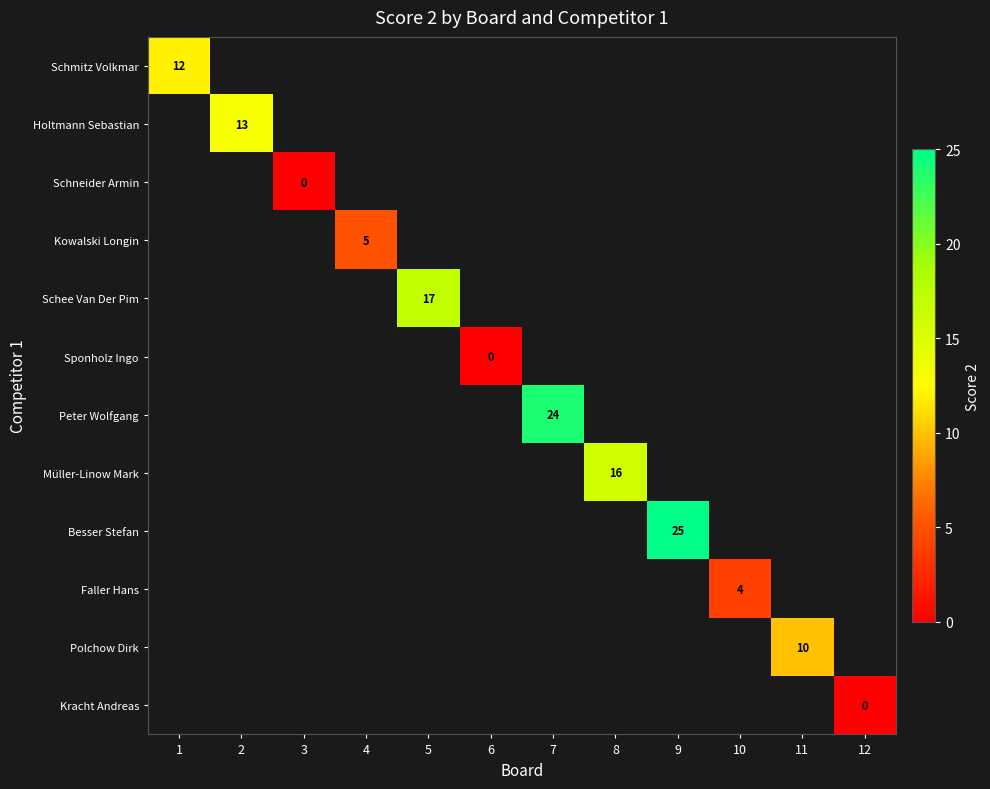

Is it true that Schee Van Der Pim equals 17 at 5?

True